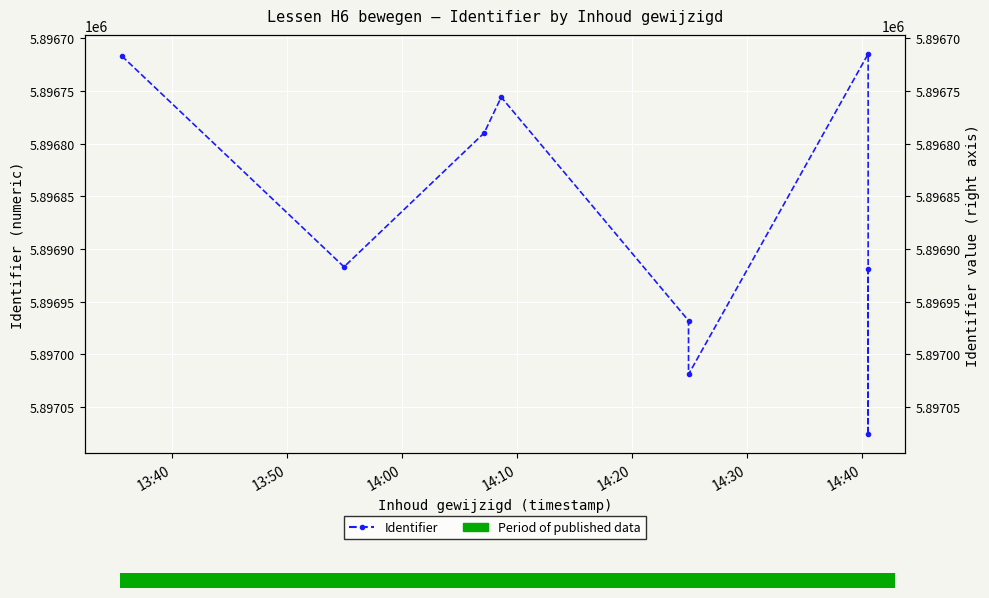

What is the value of the 1st point from the left?

5896717